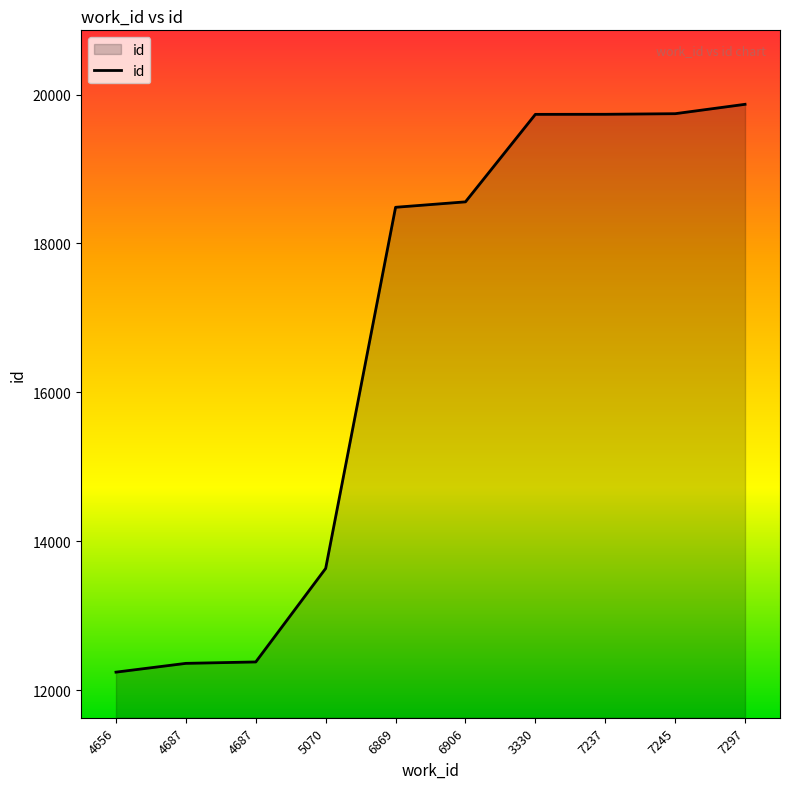

List the labels in order of value, largest first.

7297, 7245, 7237, 3330, 6906, 6869, 5070, 4687, 4687, 4656